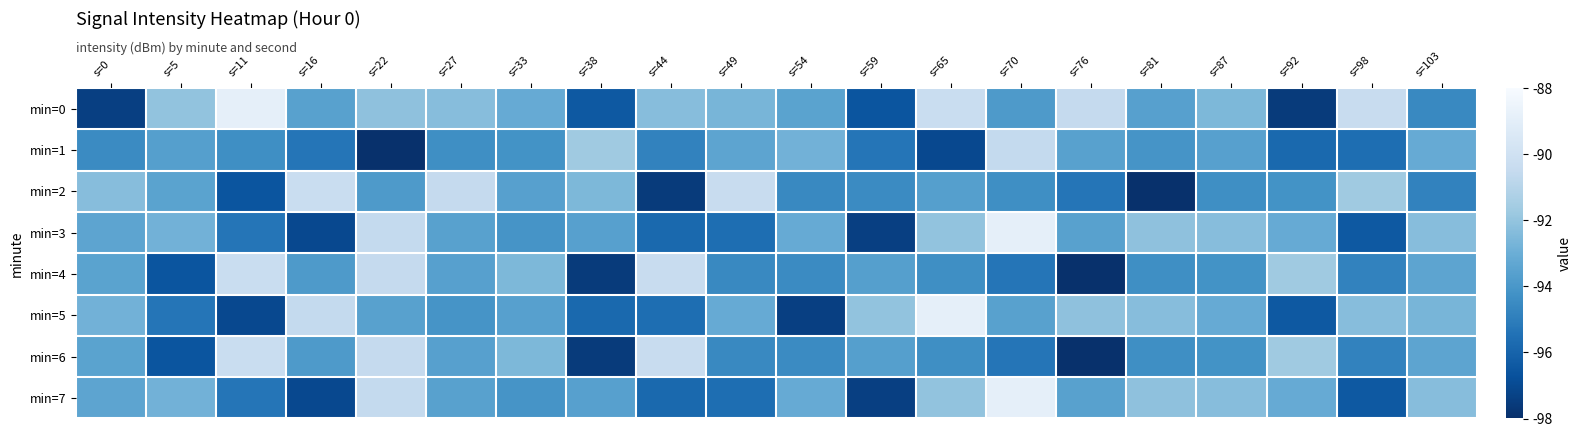

Reading right to left, extract all data points from this chart.

min=0: s=103=-94.6	s=98=-90.4	s=92=-97.5	s=87=-92.5	s=81=-93.6	s=76=-90.5	s=70=-93.9	s=65=-90.3	s=59=-96.6	s=54=-93.5	s=49=-92.7	s=44=-92.3	s=38=-96.4	s=33=-93.2	s=27=-92.3	s=22=-92.1	s=16=-93.5	s=11=-88.9	s=5=-92.1	s=0=-97.4
min=1: s=103=-93.1	s=98=-95.6	s=92=-95.8	s=87=-93.6	s=81=-94.1	s=76=-93.6	s=70=-90.5	s=65=-97.1	s=59=-95.3	s=54=-92.8	s=49=-93.4	s=44=-94.8	s=38=-91.7	s=33=-94.2	s=27=-94.3	s=22=-98.0	s=16=-95.3	s=11=-94.4	s=5=-93.6	s=0=-94.5
min=2: s=103=-94.8	s=98=-91.7	s=92=-94.2	s=87=-94.3	s=81=-98.0	s=76=-95.3	s=70=-94.4	s=65=-93.6	s=59=-94.5	s=54=-94.6	s=49=-90.4	s=44=-97.5	s=38=-92.5	s=33=-93.6	s=27=-90.5	s=22=-93.9	s=16=-90.3	s=11=-96.6	s=5=-93.5	s=0=-92.3
min=3: s=103=-92.3	s=98=-96.4	s=92=-93.2	s=87=-92.3	s=81=-92.1	s=76=-93.5	s=70=-88.9	s=65=-92.1	s=59=-97.4	s=54=-93.1	s=49=-95.6	s=44=-95.8	s=38=-93.6	s=33=-94.1	s=27=-93.6	s=22=-90.5	s=16=-97.1	s=11=-95.3	s=5=-92.8	s=0=-93.4
min=4: s=103=-93.4	s=98=-94.8	s=92=-91.7	s=87=-94.2	s=81=-94.3	s=76=-98.0	s=70=-95.3	s=65=-94.4	s=59=-93.6	s=54=-94.5	s=49=-94.6	s=44=-90.4	s=38=-97.5	s=33=-92.5	s=27=-93.6	s=22=-90.5	s=16=-93.9	s=11=-90.3	s=5=-96.6	s=0=-93.5
min=5: s=103=-92.7	s=98=-92.3	s=92=-96.4	s=87=-93.2	s=81=-92.3	s=76=-92.1	s=70=-93.5	s=65=-88.9	s=59=-92.1	s=54=-97.4	s=49=-93.1	s=44=-95.6	s=38=-95.8	s=33=-93.6	s=27=-94.1	s=22=-93.6	s=16=-90.5	s=11=-97.1	s=5=-95.3	s=0=-92.8
min=6: s=103=-93.4	s=98=-94.8	s=92=-91.7	s=87=-94.2	s=81=-94.3	s=76=-98.0	s=70=-95.3	s=65=-94.4	s=59=-93.6	s=54=-94.5	s=49=-94.6	s=44=-90.4	s=38=-97.5	s=33=-92.5	s=27=-93.6	s=22=-90.5	s=16=-93.9	s=11=-90.3	s=5=-96.6	s=0=-93.5
min=7: s=103=-92.3	s=98=-96.4	s=92=-93.2	s=87=-92.3	s=81=-92.1	s=76=-93.5	s=70=-88.9	s=65=-92.1	s=59=-97.4	s=54=-93.1	s=49=-95.6	s=44=-95.8	s=38=-93.6	s=33=-94.1	s=27=-93.6	s=22=-90.5	s=16=-97.1	s=11=-95.3	s=5=-92.8	s=0=-93.4